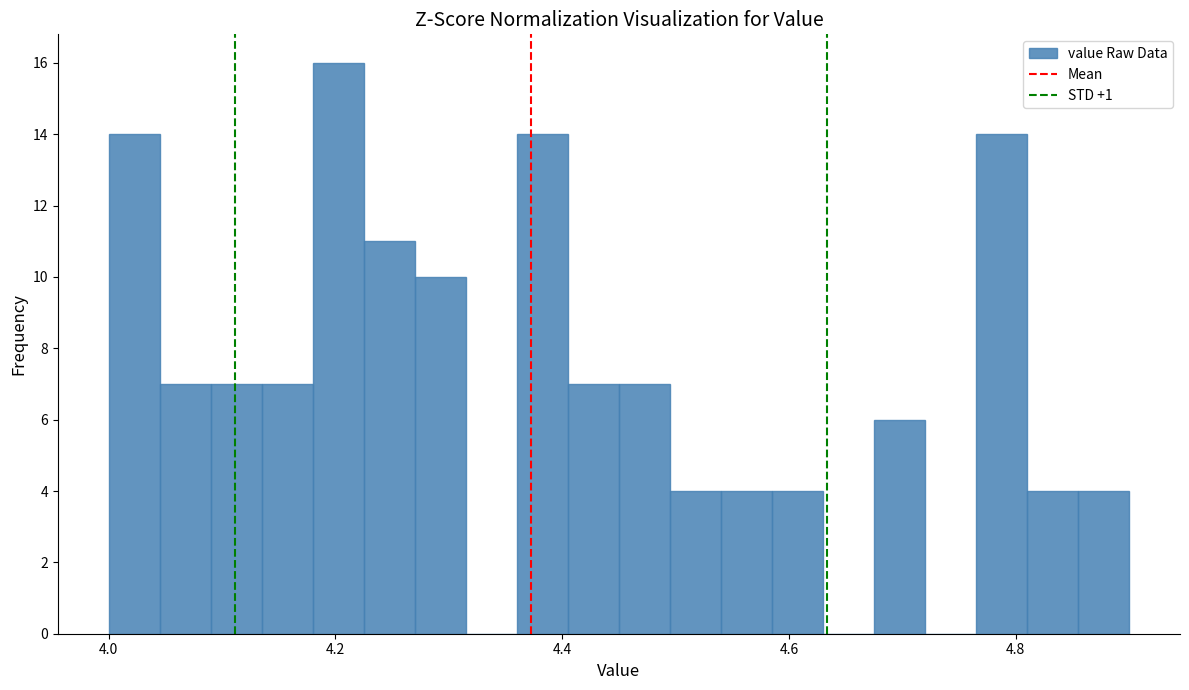

Around what value on the x-axis is the tallest bar? Give the approximate position of its centre, as read against the axis.

4.20